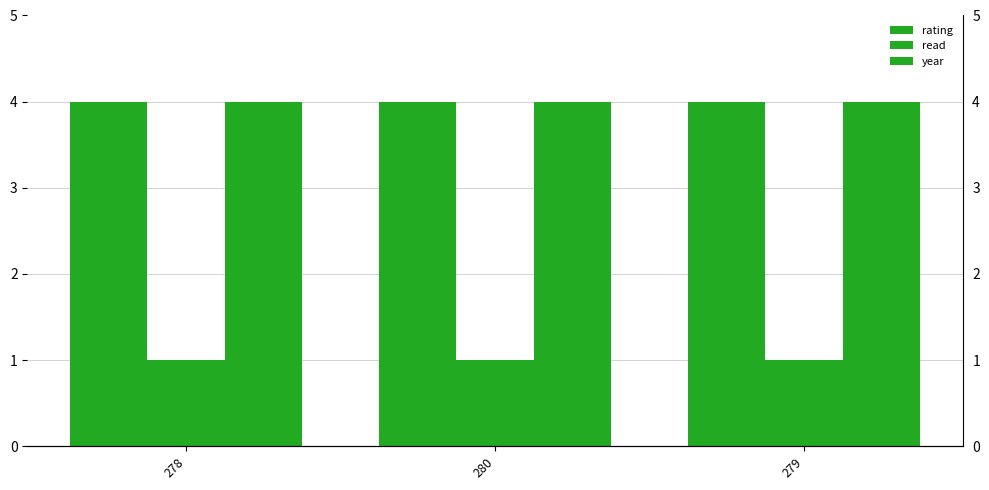

What are all the series names shown in the legend?

rating, read, year